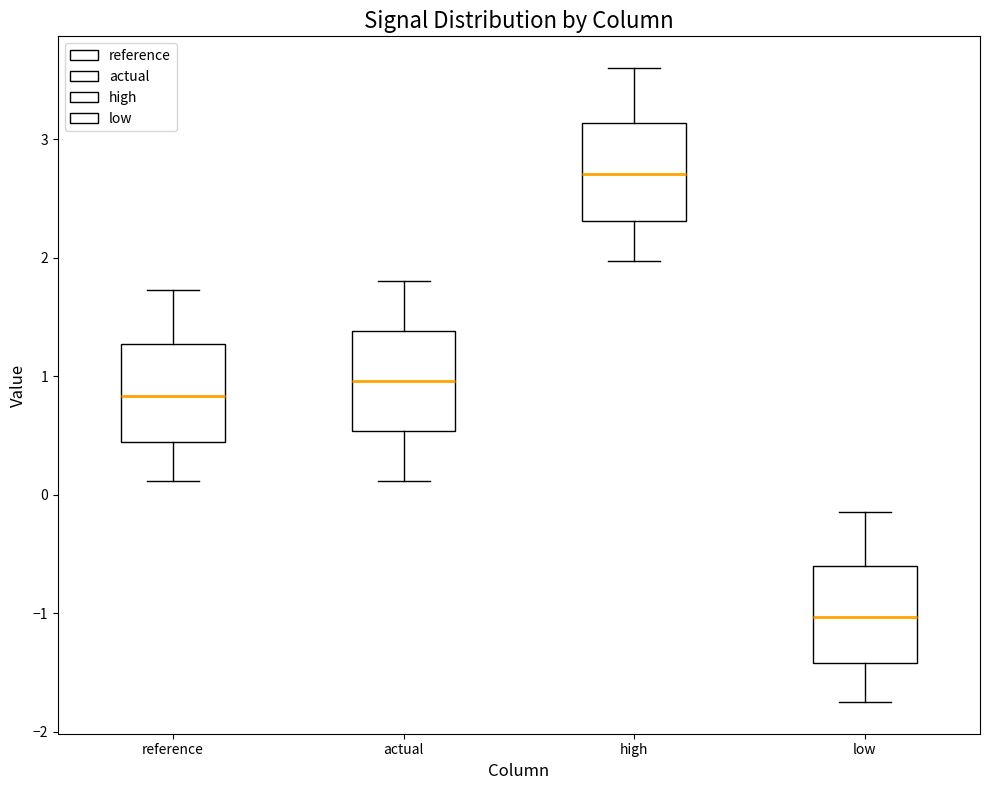

Which box has the lowest median line?

low